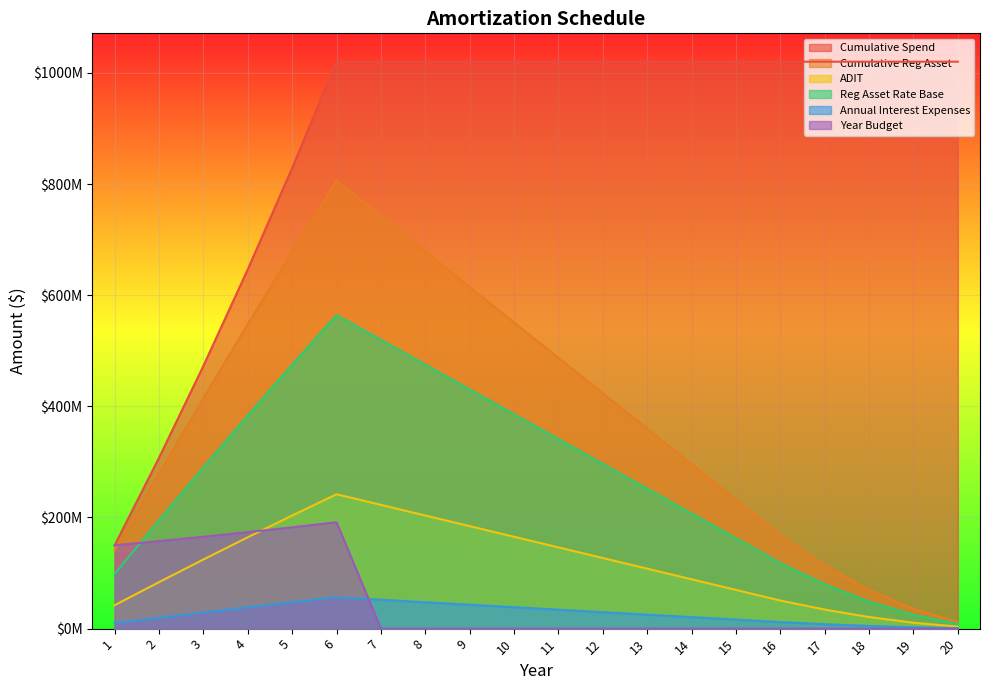

True or false: Reg Asset Rate Base has a value of 117936707.5 at 16.

True